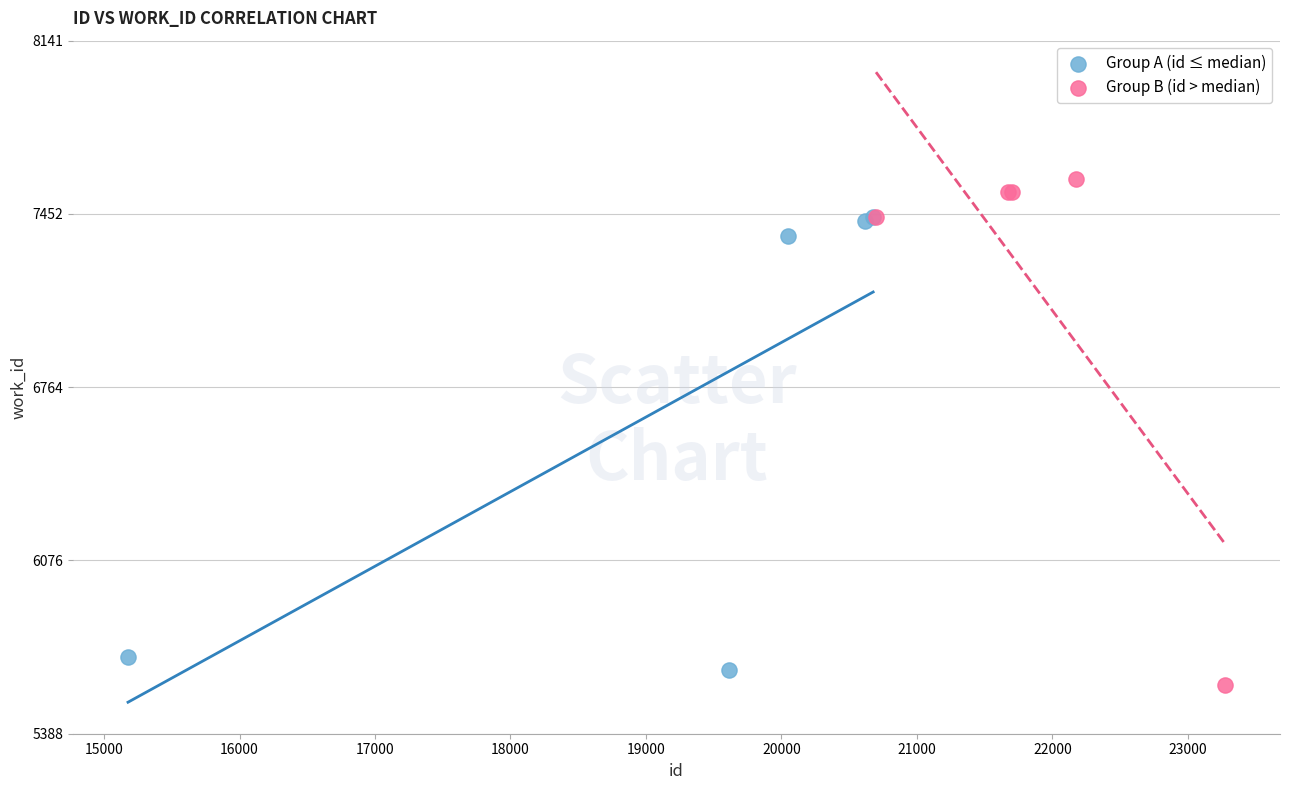

Which series contains the lowest Y value?

Group B (id > median)